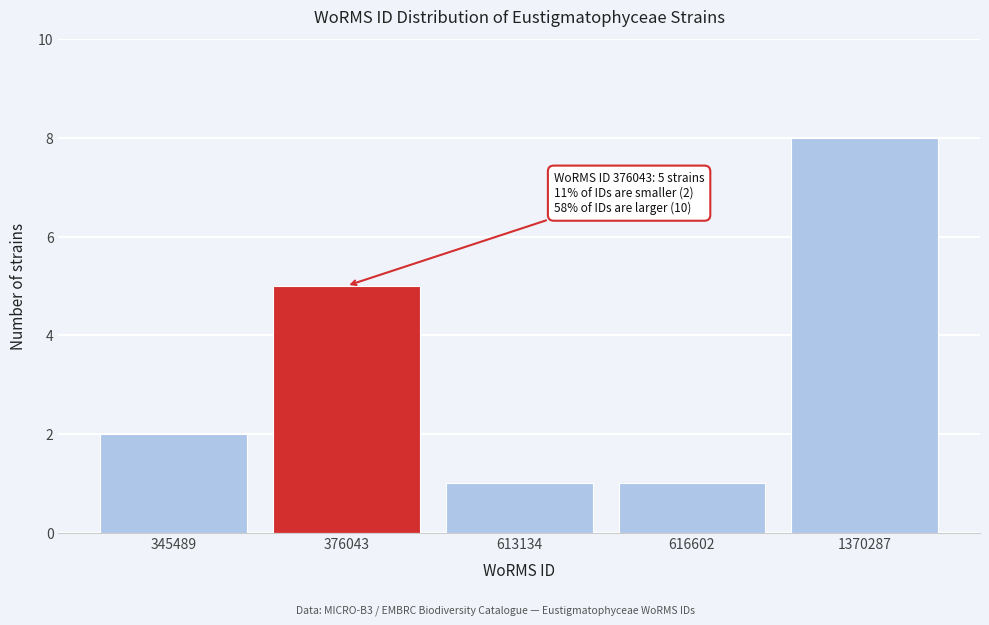

Reading right to left, list all the values displayed in this chart.

8	1	1	5	2